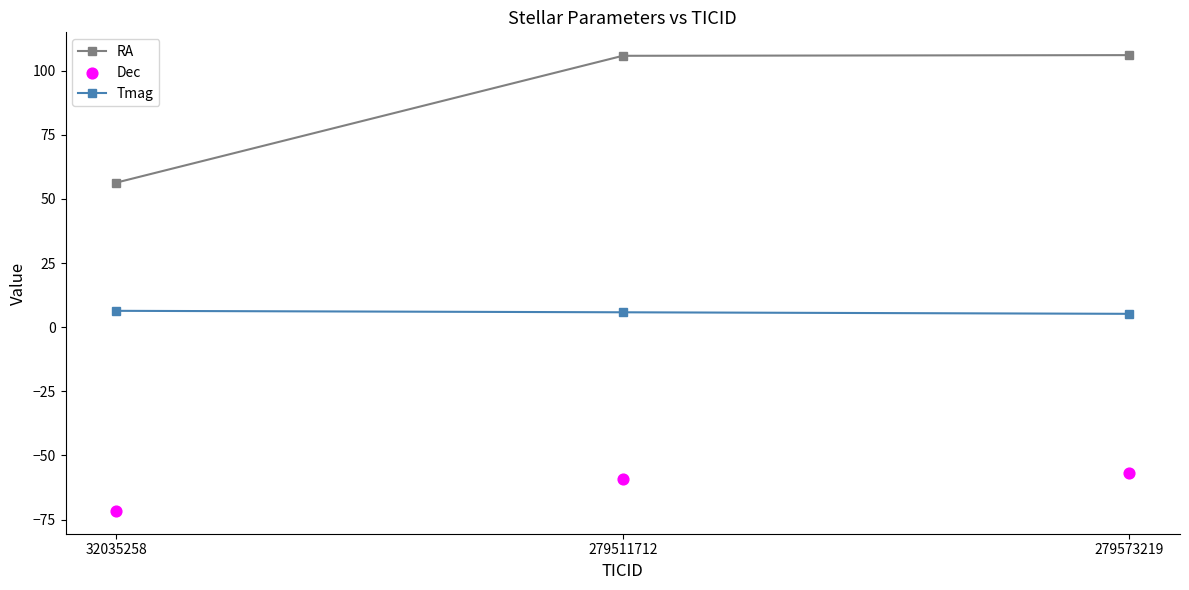

At which category is the sum across all series the highest?

279573219